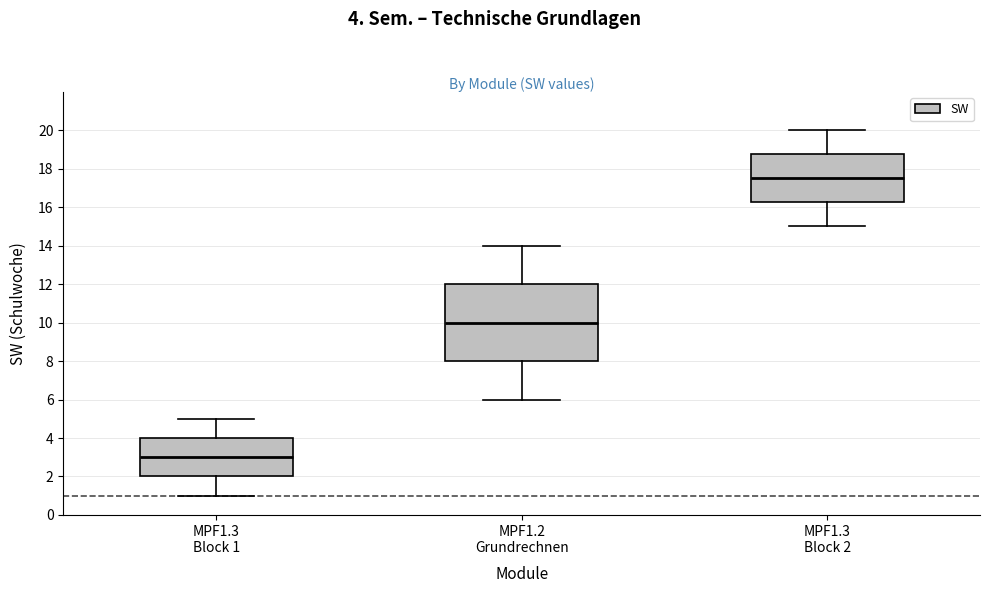

Where does the median line of the box for MPF1.3 Block 1 sit on the y-axis? The values are not printed on the chart, so give them approximately, as read against the axis.

3.0